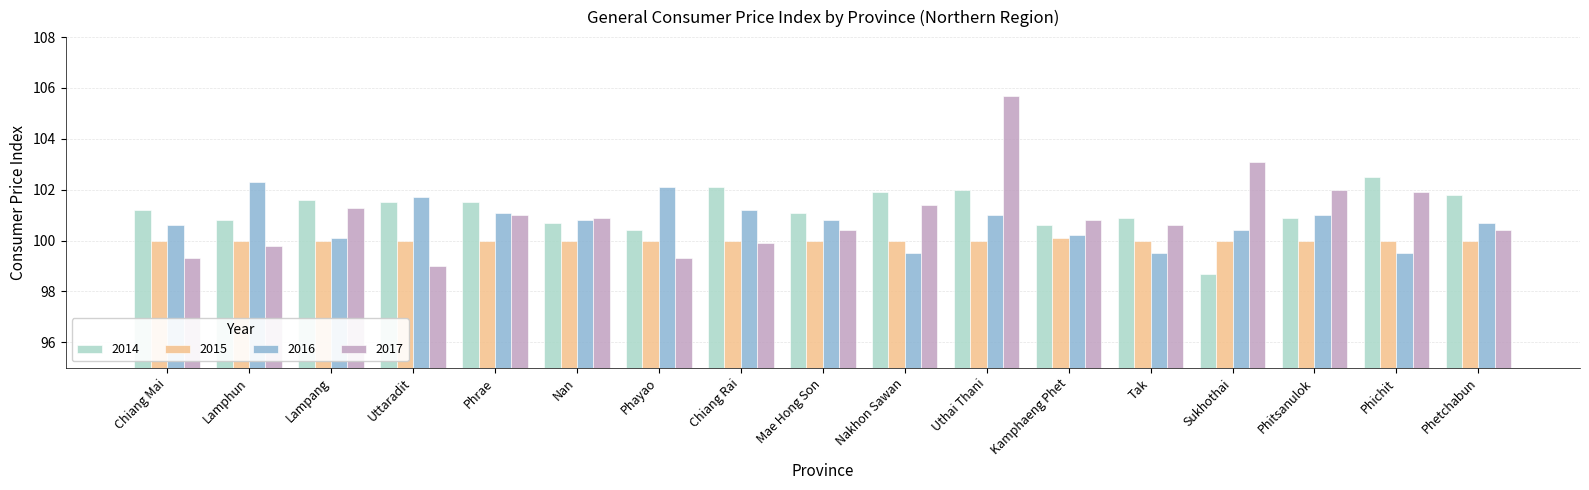

What is the label of the 16th bar from the right?

Lamphun